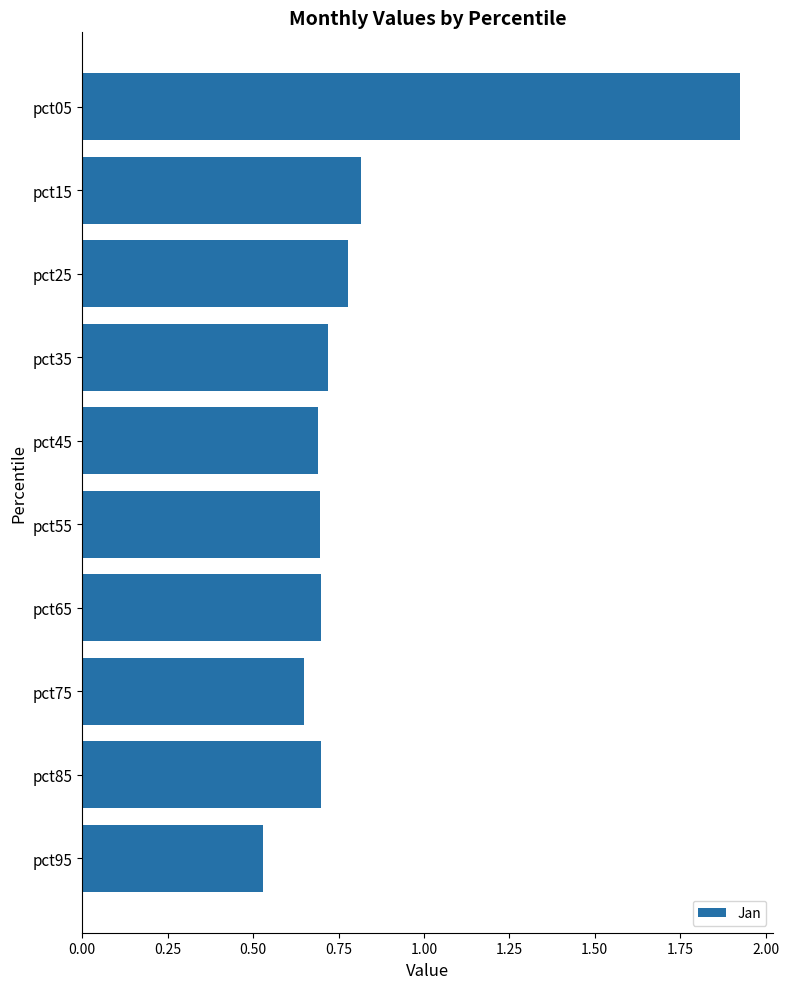

True or false: the data shows 1.2 at pct15.

False